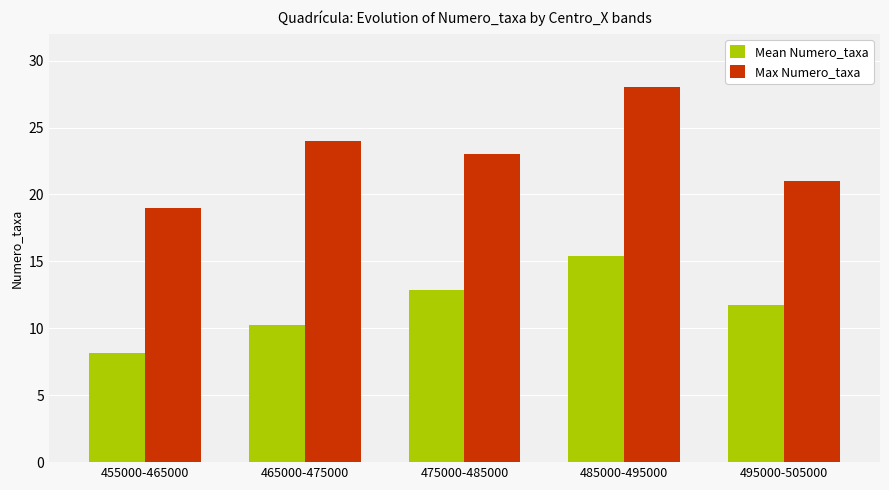

Rank the categories by Max Numero_taxa value from lowest to highest.

455000-465000, 495000-505000, 475000-485000, 465000-475000, 485000-495000